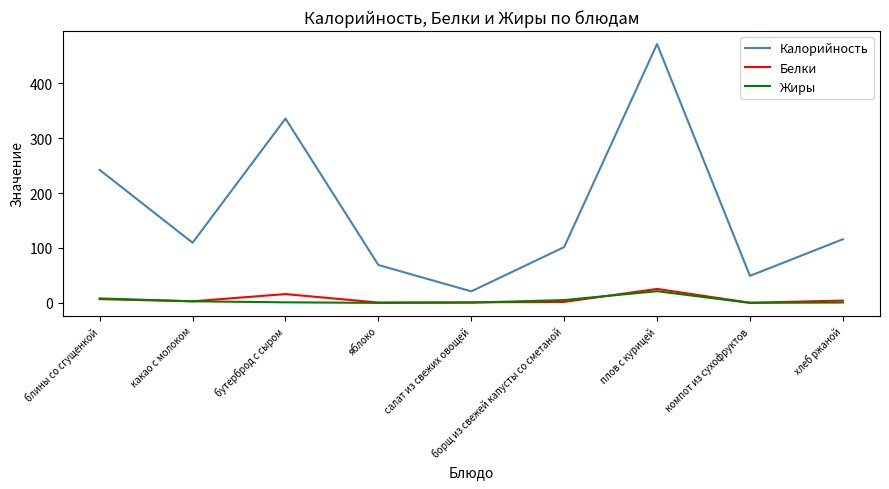

What are all the series names shown in the legend?

Калорийность, Белки, Жиры